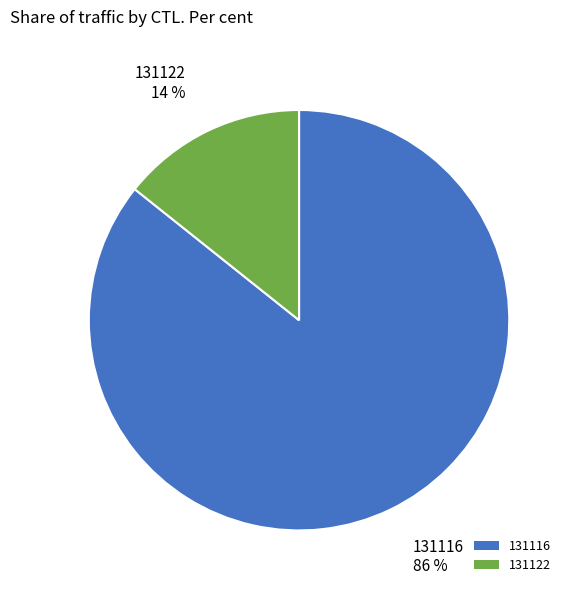

Do 131122 and 131116 together represent more than half of the pie?

Yes